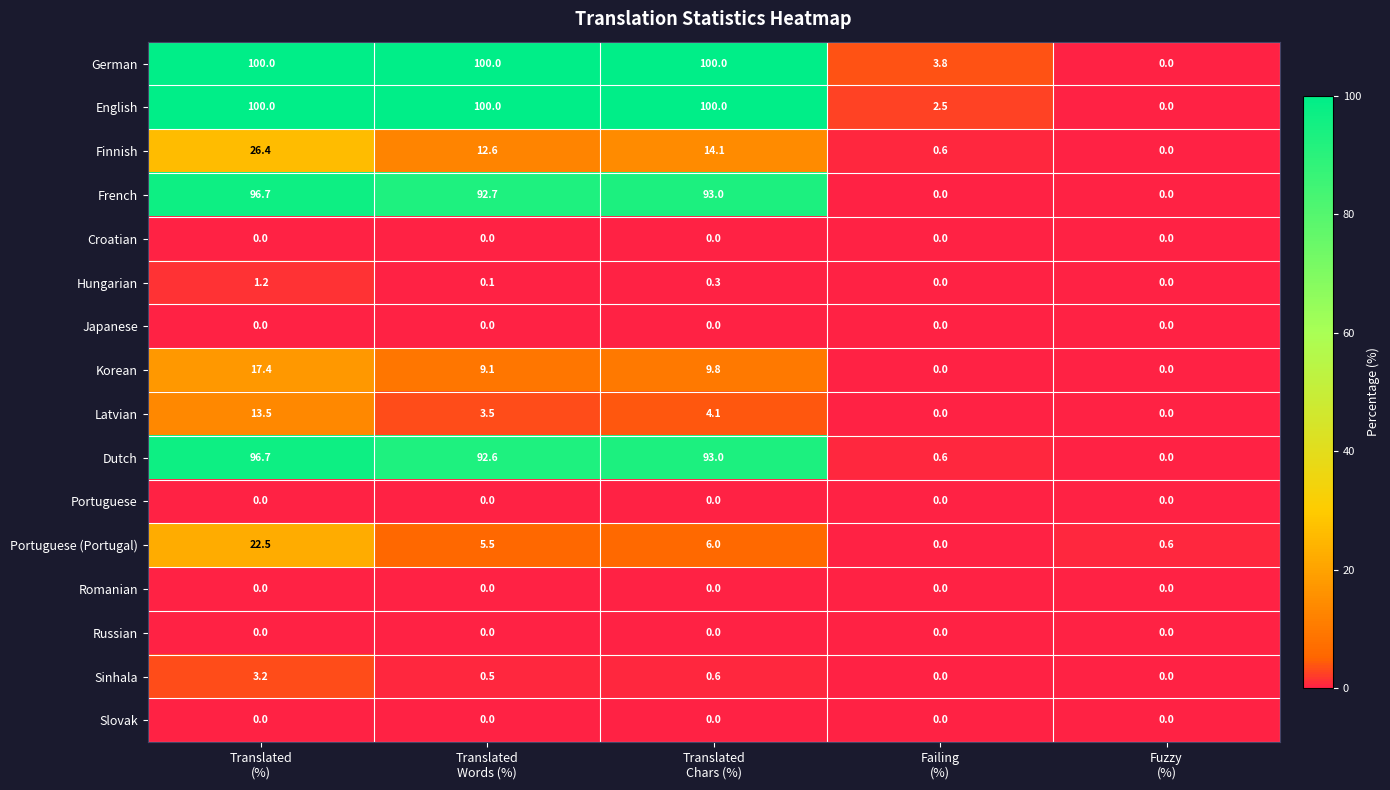

What is the greatest value displayed?

100.0